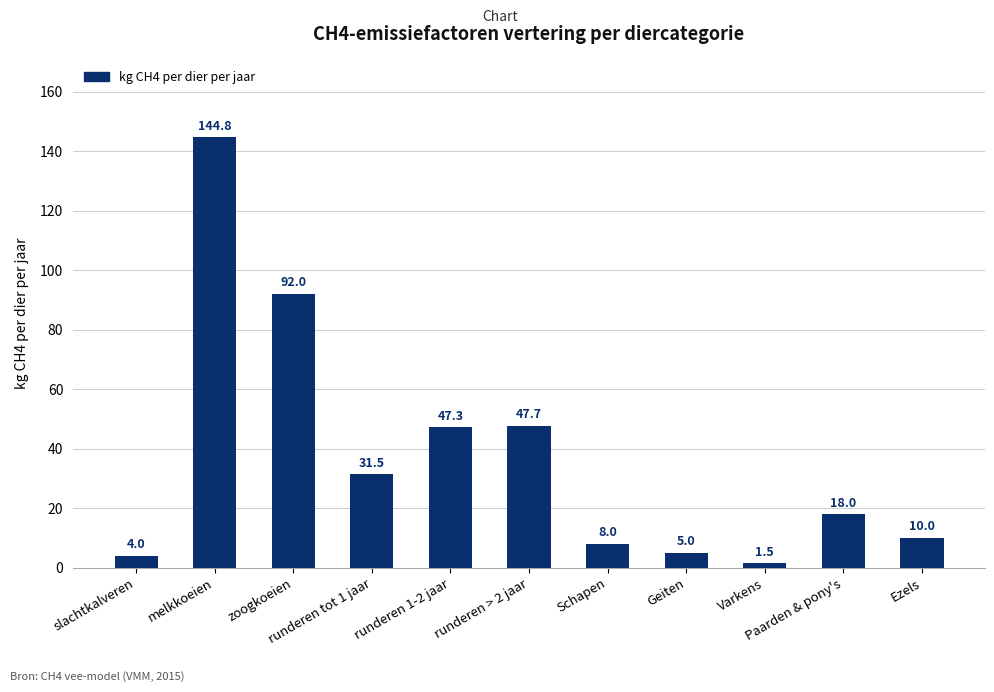

Read the value at Geiten.

5.0